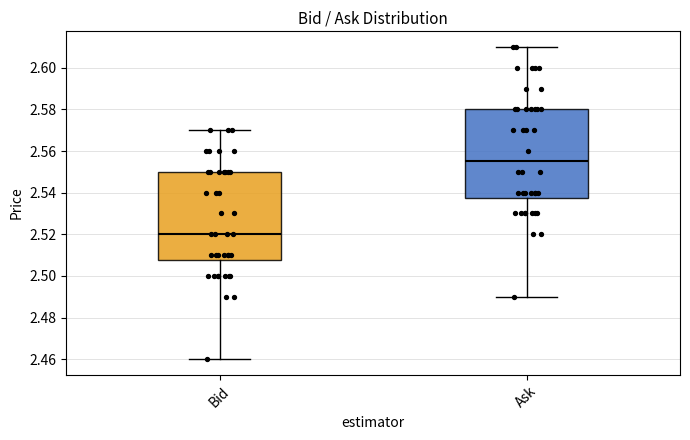

Reading left to right, read every box against the y-axis: the position of its median line, the range the box covers, and the ends of its whiskers. The values are not printed on the chart, so give them approximately, as read against the axis.

Bid: median 2.520, box 2.508 to 2.550, whiskers 2.460 to 2.570
Ask: median 2.556, box 2.538 to 2.580, whiskers 2.490 to 2.610